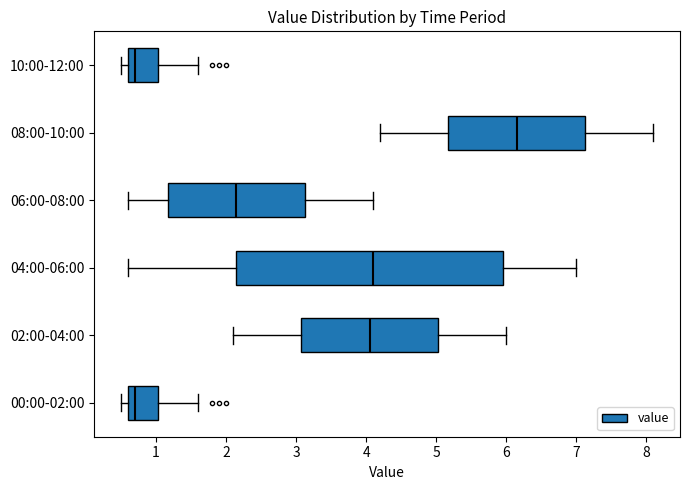

Reading bottom to top, read every box against the x-axis: the position of its median line, the range the box covers, and the ends of its whiskers. The values are not printed on the chart, so give them approximately, as read against the axis.

00:00-02:00: median 0.7, box 0.6 to 1.0, whiskers 0.5 to 1.6
02:00-04:00: median 4.1, box 3.1 to 5.0, whiskers 2.1 to 6.0
04:00-06:00: median 4.1, box 2.2 to 6.0, whiskers 0.6 to 7.0
06:00-08:00: median 2.2, box 1.2 to 3.1, whiskers 0.6 to 4.1
08:00-10:00: median 6.2, box 5.2 to 7.1, whiskers 4.2 to 8.1
10:00-12:00: median 0.7, box 0.6 to 1.0, whiskers 0.5 to 1.6